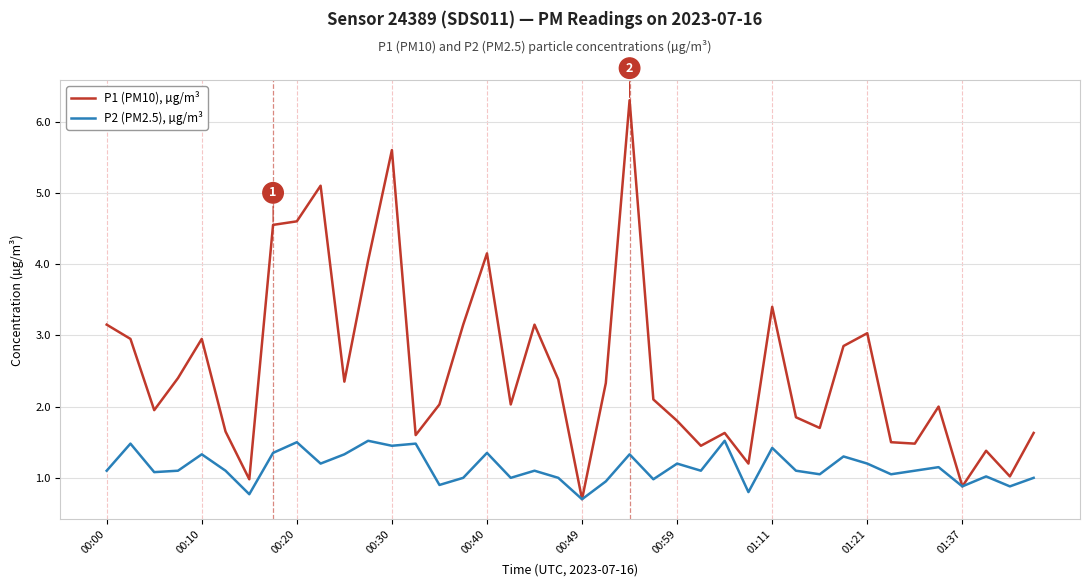

What is the lowest value of the P1 (PM10), µg/m³ series?

0.7